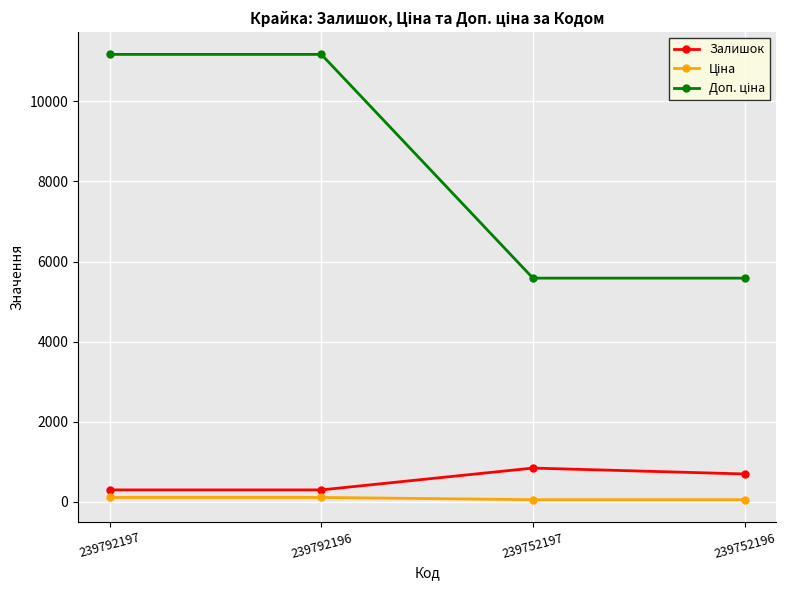

At which label is Залишок closest to 572?

239752196